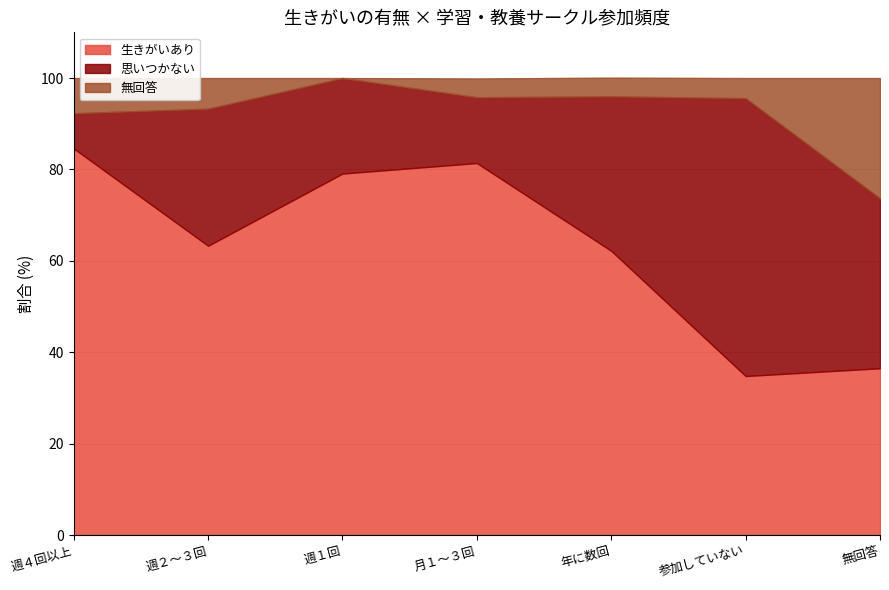

True or false: 思いつかない has a value of 14.4 at 月１～３回.

True